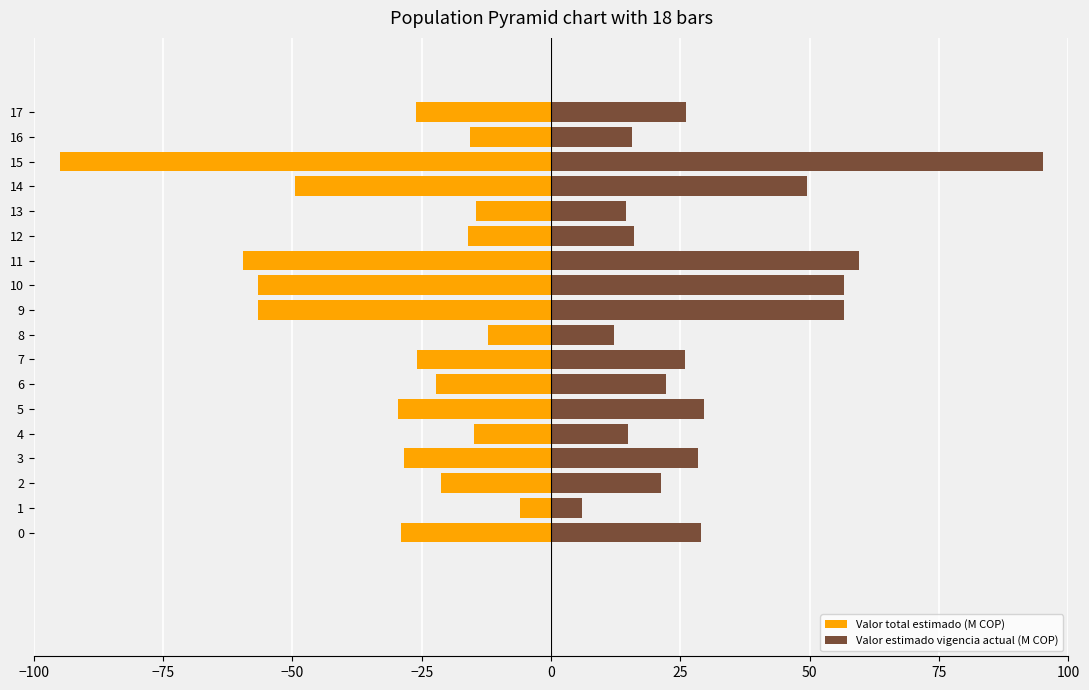

The value of Valor estimado vigencia actual (M COP) at 3 is 41.2. True or false?

False